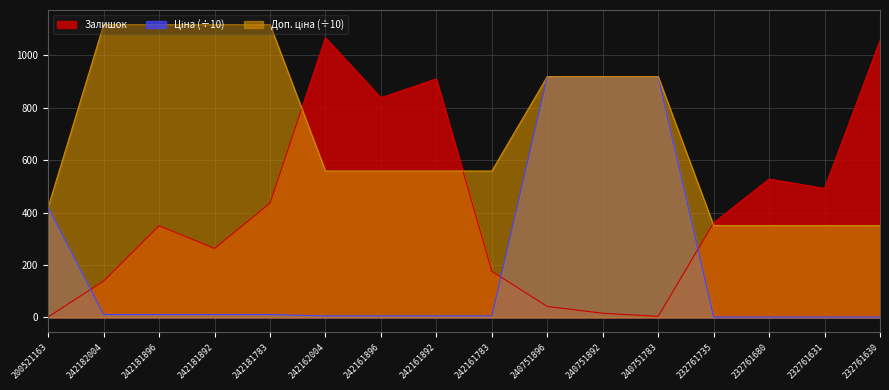

Rank the series at 232761735 from lowest to highest value.

Ціна, Доп. ціна, Залишок